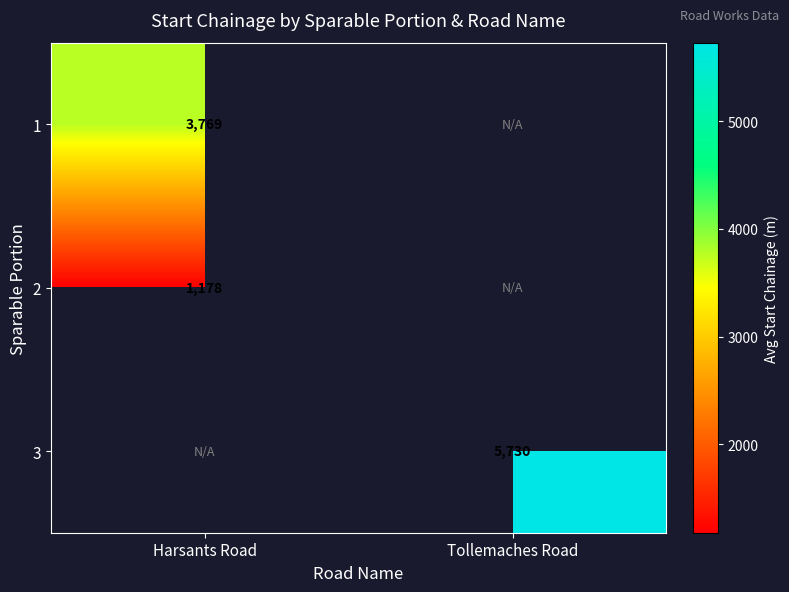

At how many categories does at least one series exceed 5128?

1